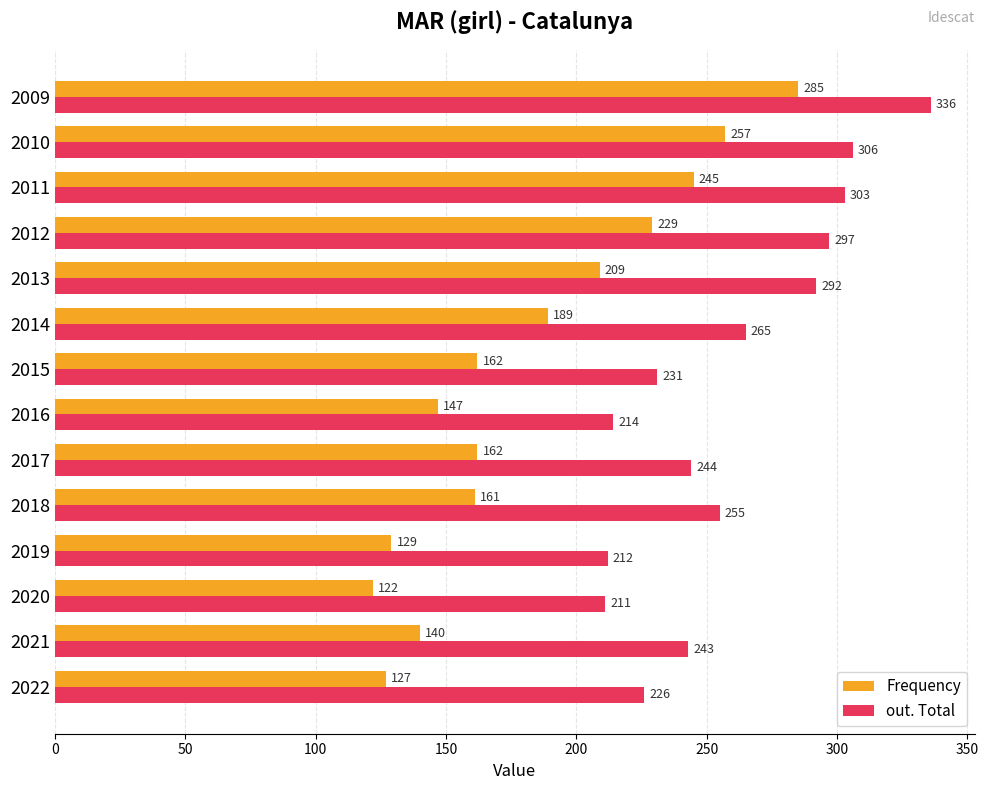

At how many categories does at least one series exceed 132?

14